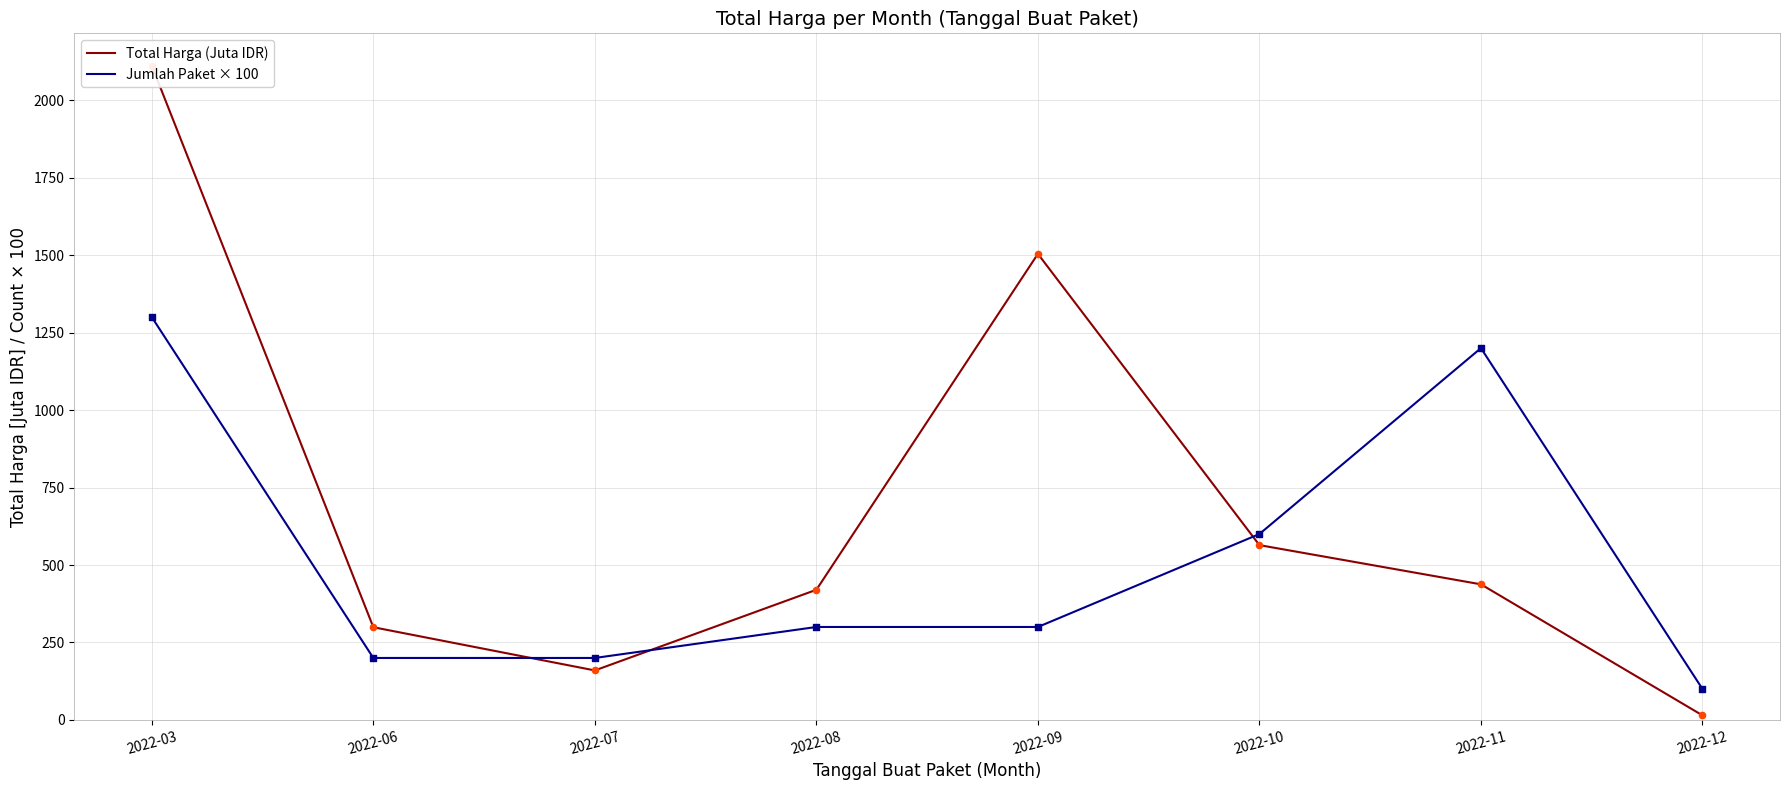

What is the total value across all series at 2022-11?

1637.7